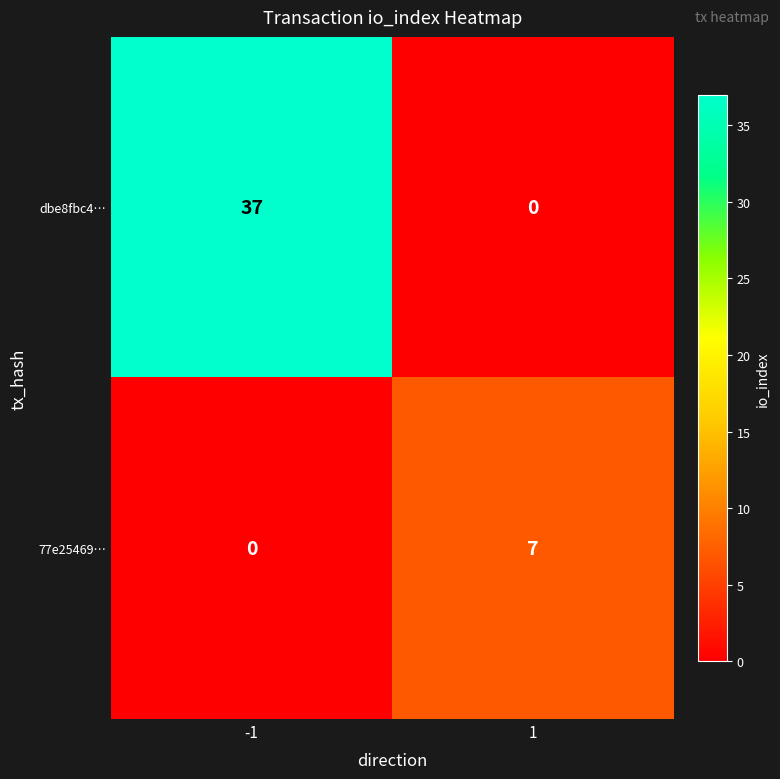

What is the difference between the maximum and minimum values in the 77e25469… series?

7